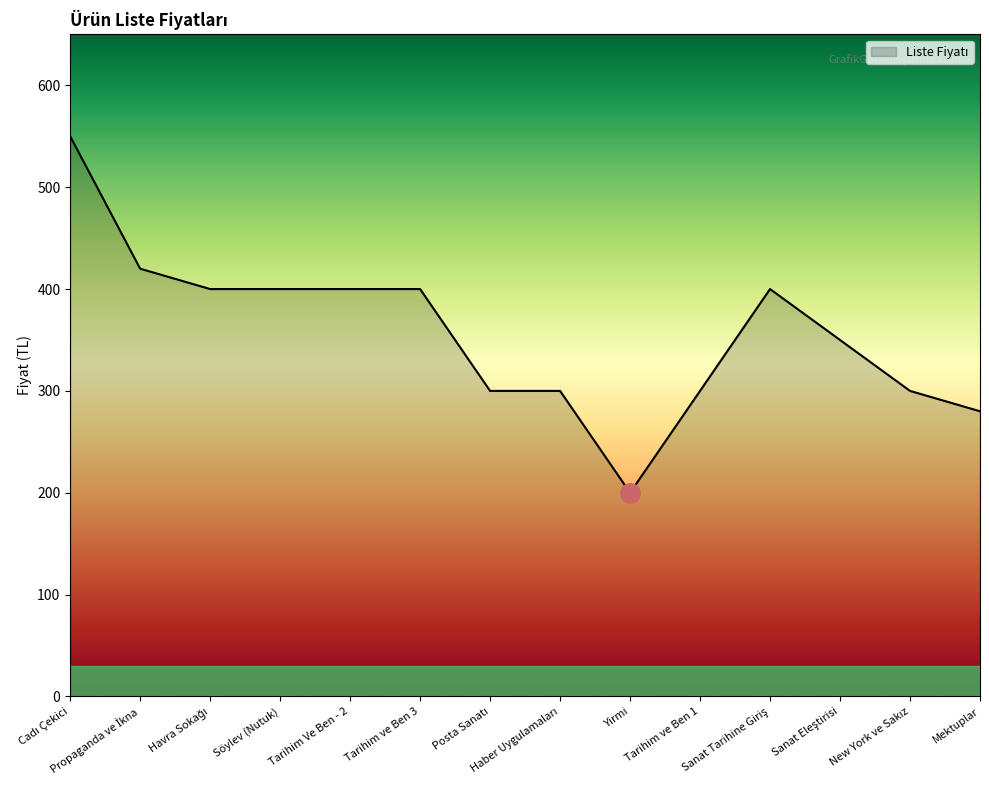

How many series are shown in this chart?

1